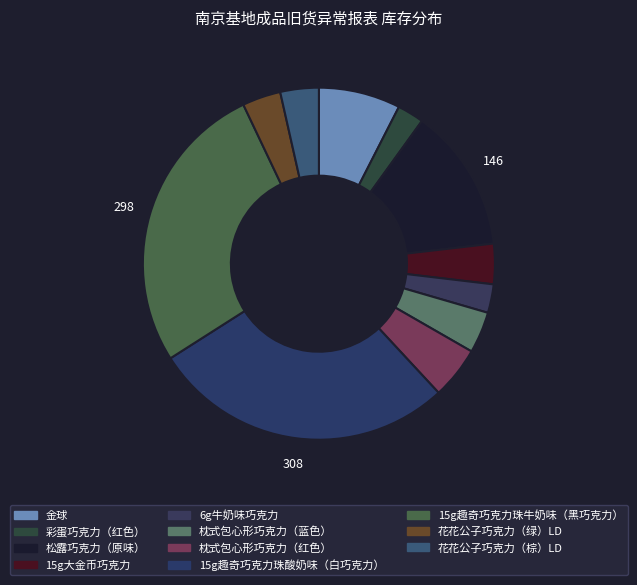

Approximately how many times larger is the value at 15g趣奇巧克力珠酸奶味（白巧克力） compared to 枕式包心形巧克力（红色）?

5.8